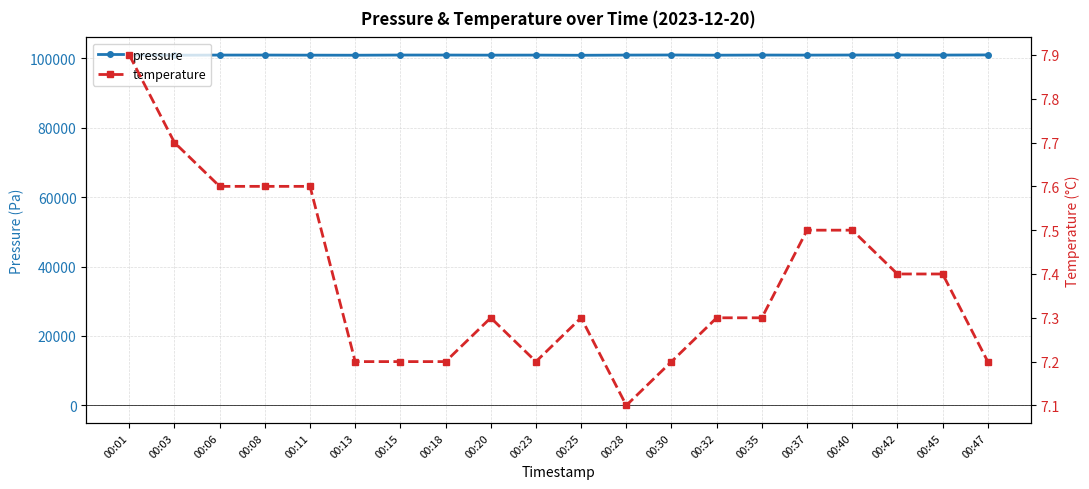

What is the value of the pressure point at the 4th from the left?

100942